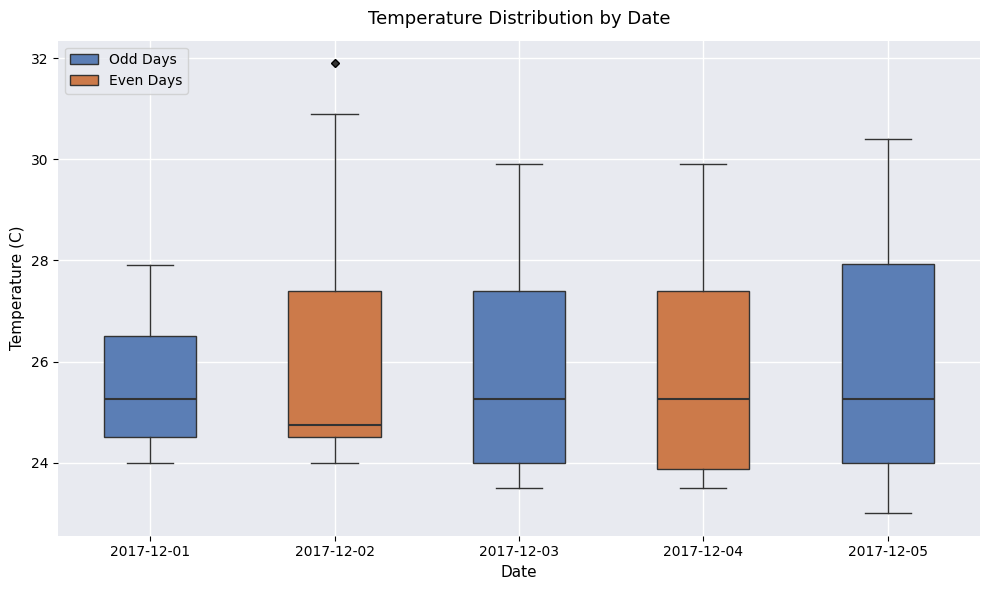

Which box is the tallest, from its lower edge to its upper edge?

2017-12-05